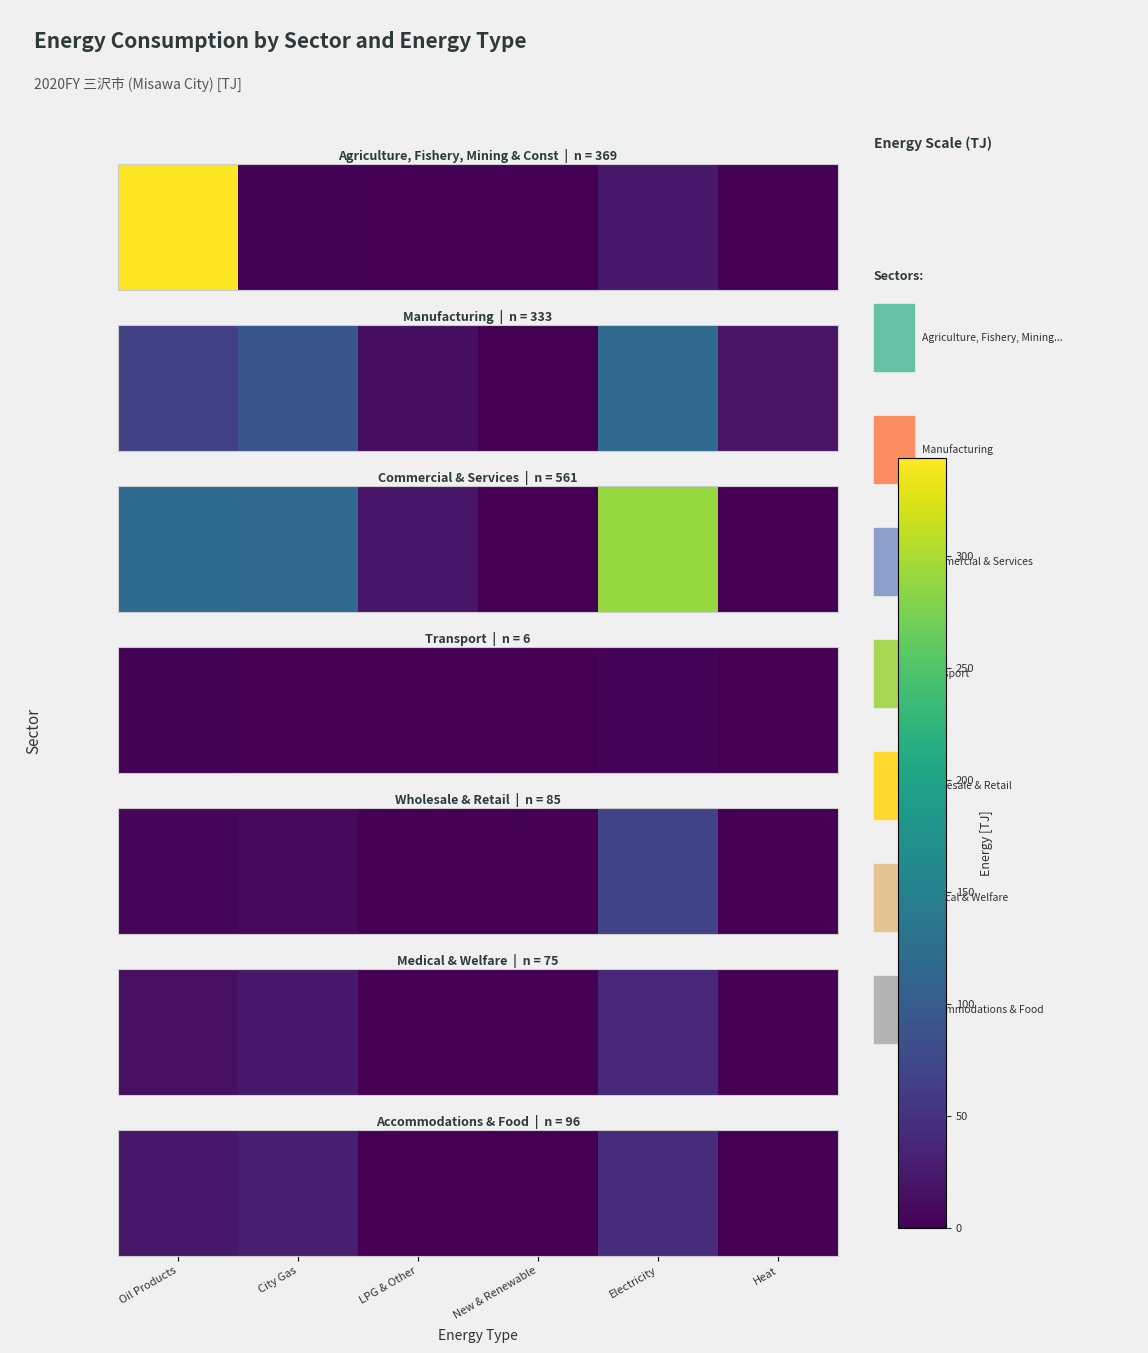

Which has a higher value, Oil Products or Electricity?

Electricity